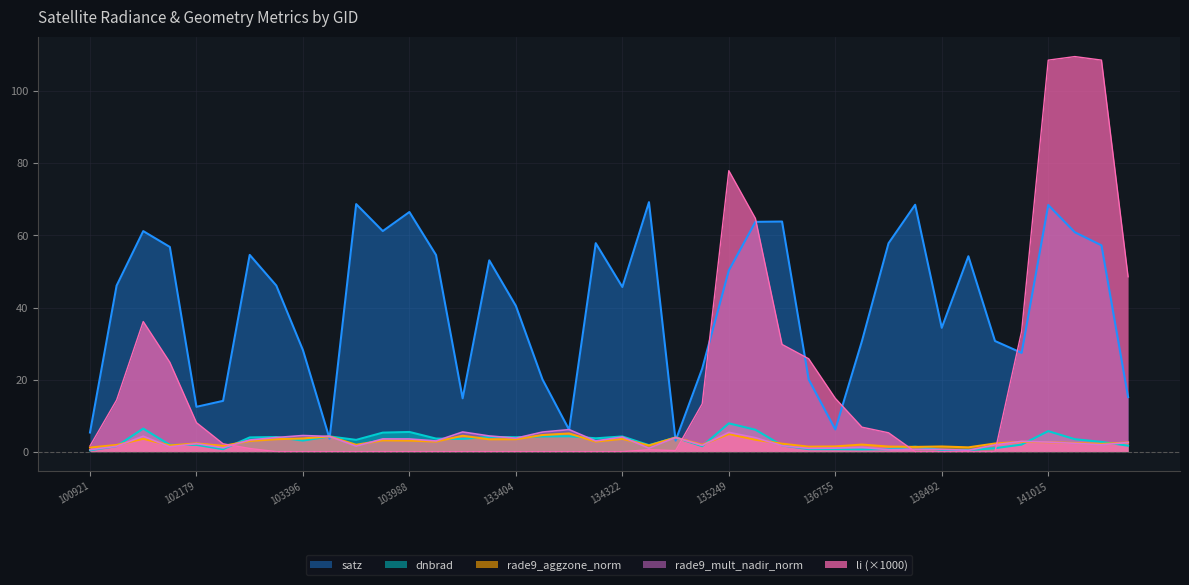

True or false: rade9_aggzone_norm has a value of 3.4 at 133404.

True